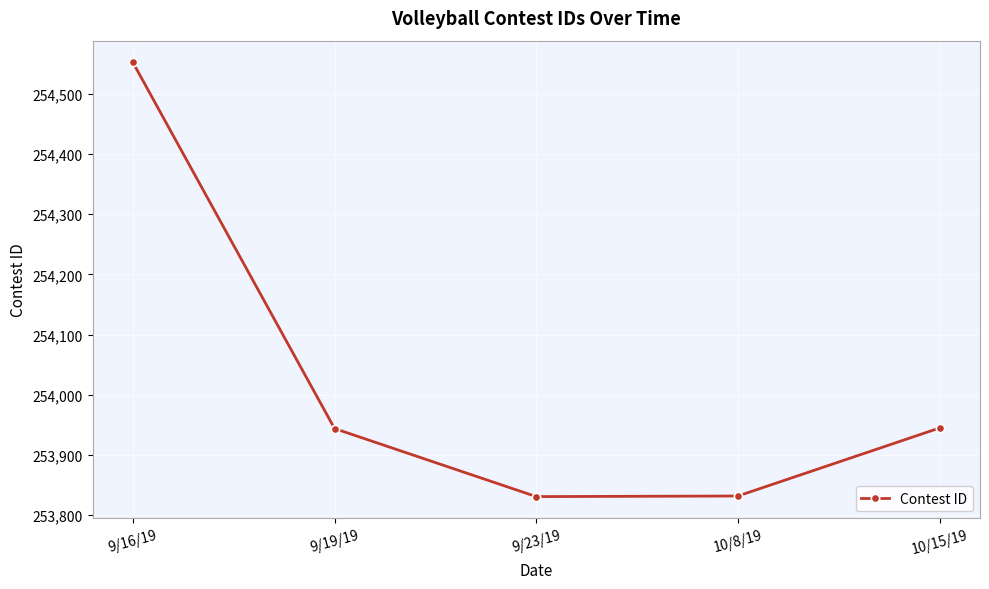

The value at 9/16/19 is 254552. True or false?

True